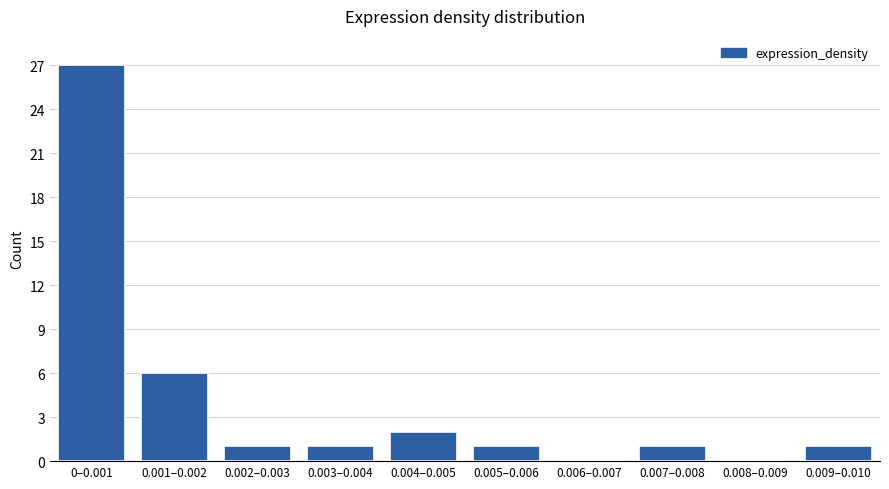

Reading left to right, transcribe all the data shown in this chart.

0–0.001=27	0.001–0.002=6	0.002–0.003=1	0.003–0.004=1	0.004–0.005=2	0.005–0.006=1	0.006–0.007=0	0.007–0.008=1	0.008–0.009=0	0.009–0.010=1